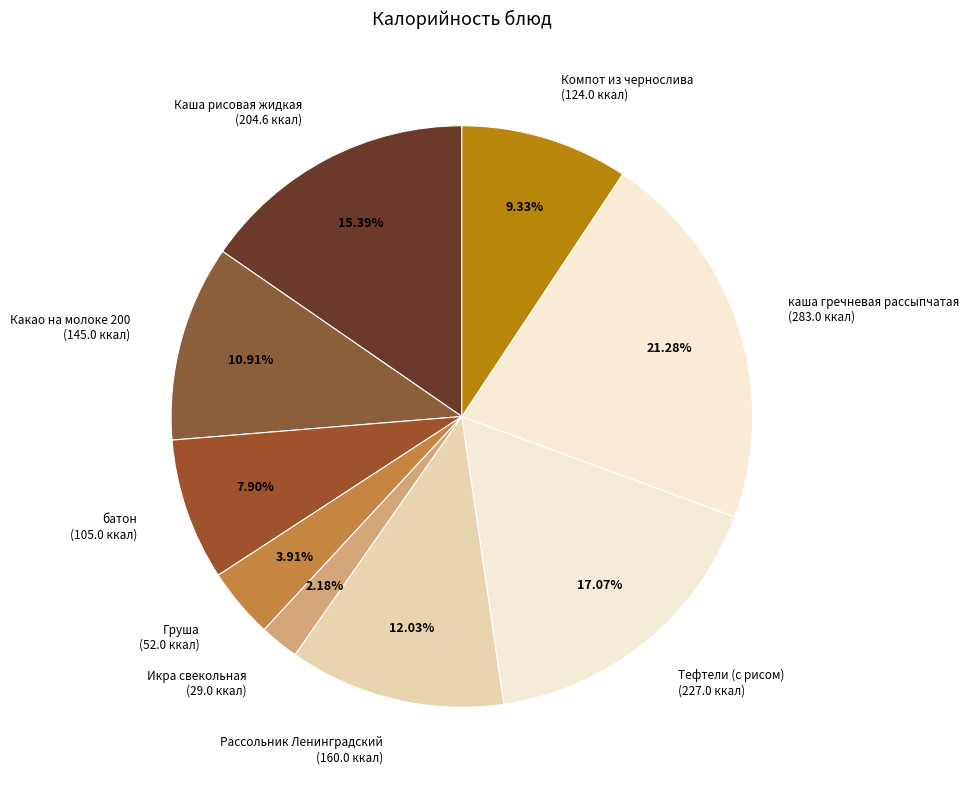

Between Компот из чернослива (124.0 ккал) and Каша рисовая жидкая (204.6 ккал), which is larger?

Каша рисовая жидкая (204.6 ккал)